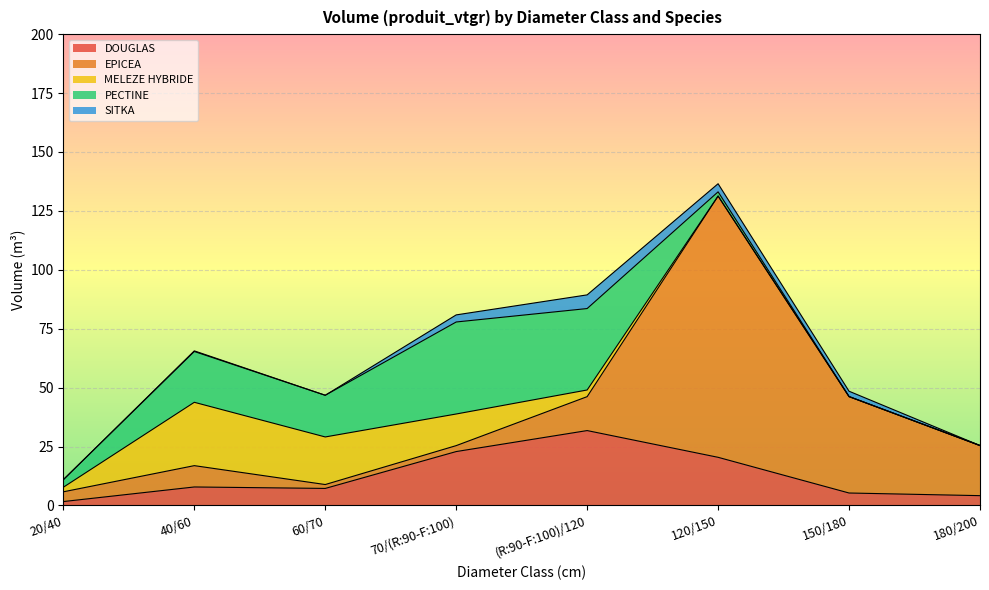

What is the label of the 3rd point from the left?

60/70